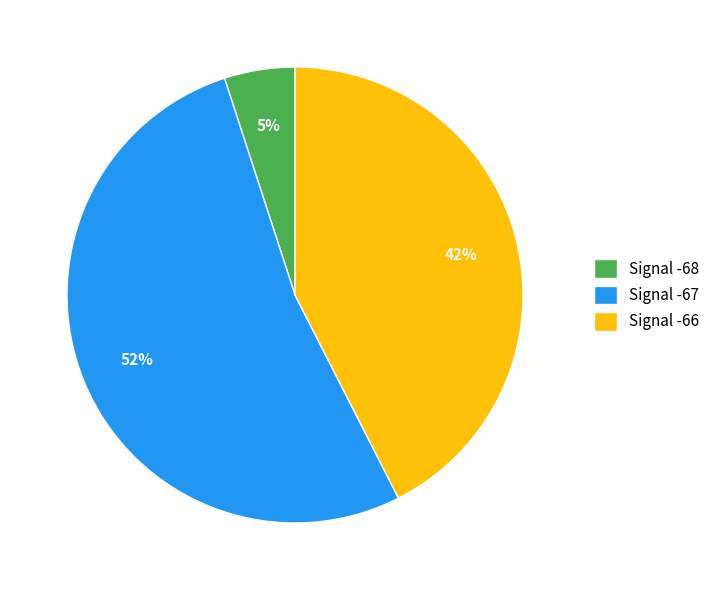

Which category has the smallest portion of the pie?

Signal -68